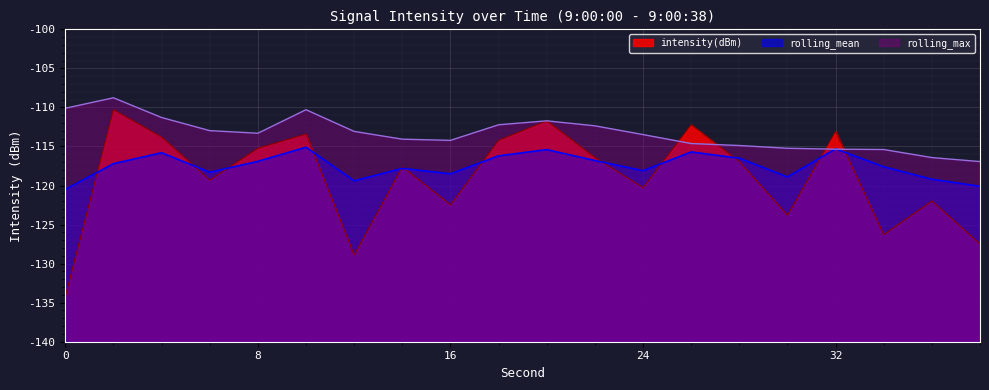

Reading left to right, transcribe all the data shown in this chart.

intensity(dBm): 0=-134.2	2=-110.3	4=-113.8	6=-119.3	8=-115.2	10=-113.4	12=-128.9	14=-117.6	16=-122.5	18=-114.2	20=-111.7	22=-116.4	24=-120.3	26=-112.2	28=-116.9	30=-123.8	32=-113.1	34=-126.3	36=-122.0	38=-127.5
rolling_mean: 0=-120.5	2=-117.2	4=-115.8	6=-118.3	8=-116.9	10=-115.1	12=-119.4	14=-117.8	16=-118.5	18=-116.2	20=-115.4	22=-116.8	24=-118.1	26=-115.7	28=-116.5	30=-118.9	32=-115.3	34=-117.6	36=-119.2	38=-120.1
rolling_max: 0=-110.1	2=-108.8	4=-111.3	6=-113.0	8=-113.3	10=-110.3	12=-113.1	14=-114.1	16=-114.2	18=-112.2	20=-111.7	22=-112.4	24=-113.5	26=-114.6	28=-114.9	30=-115.2	32=-115.3	34=-115.4	36=-116.4	38=-116.9